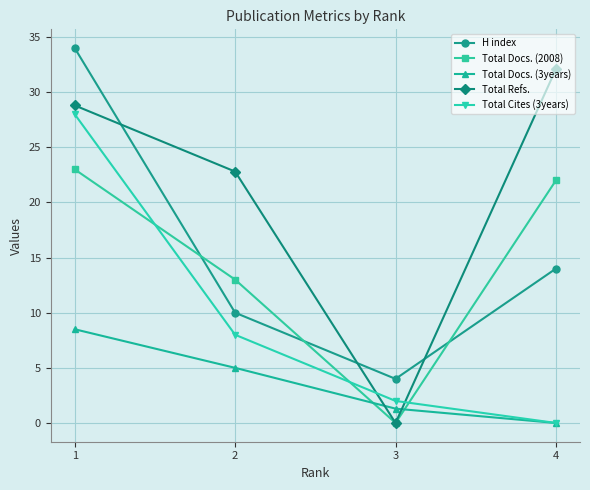

Which series has the largest total across all categories?

Total Refs.